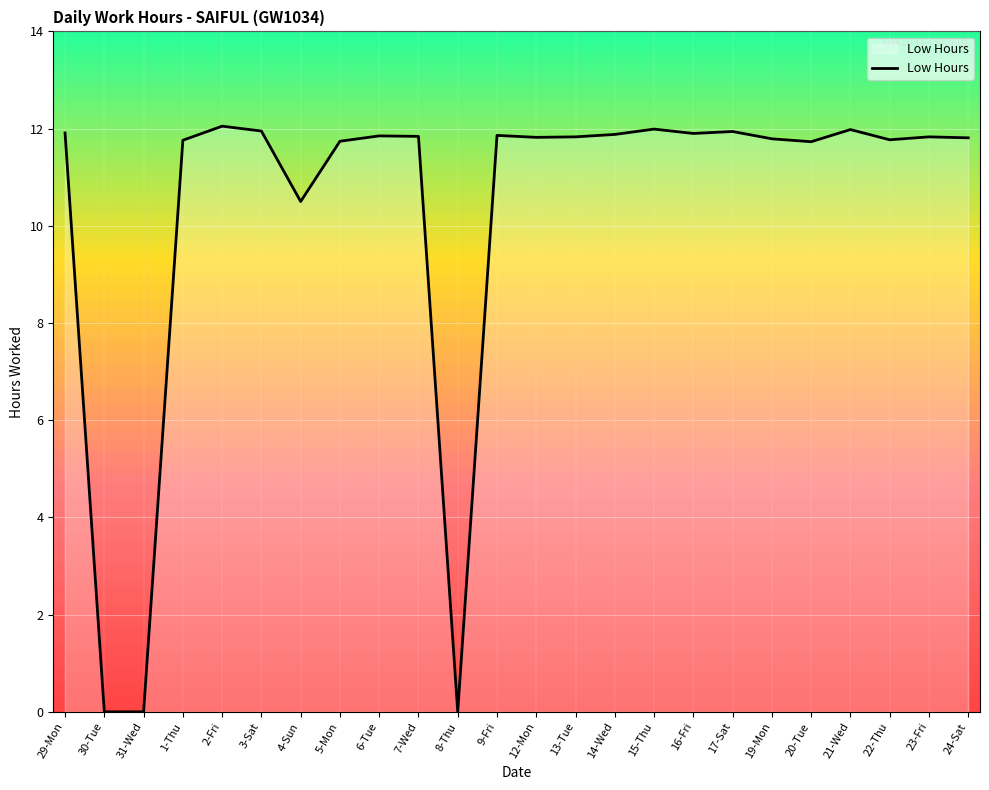

What is the sum of the values at 21-Wed and 2-Fri?

24.0